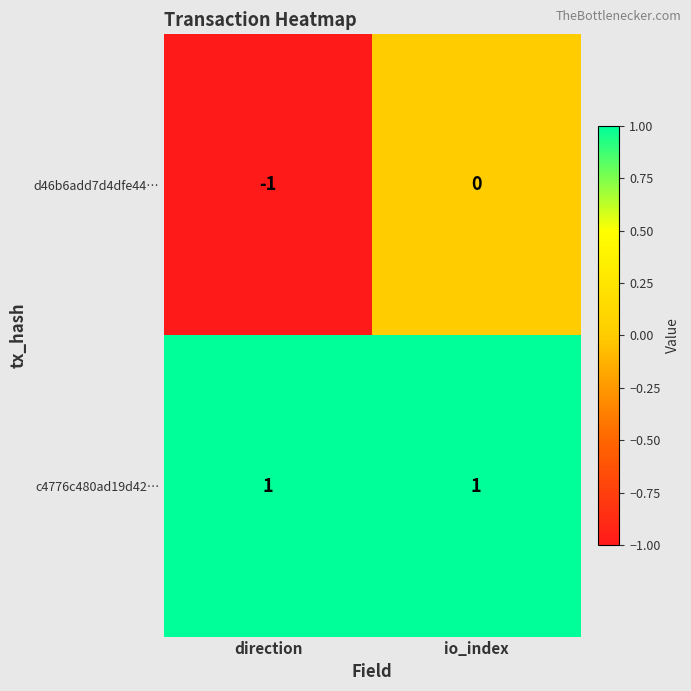

How many categories are shown in the chart?

2